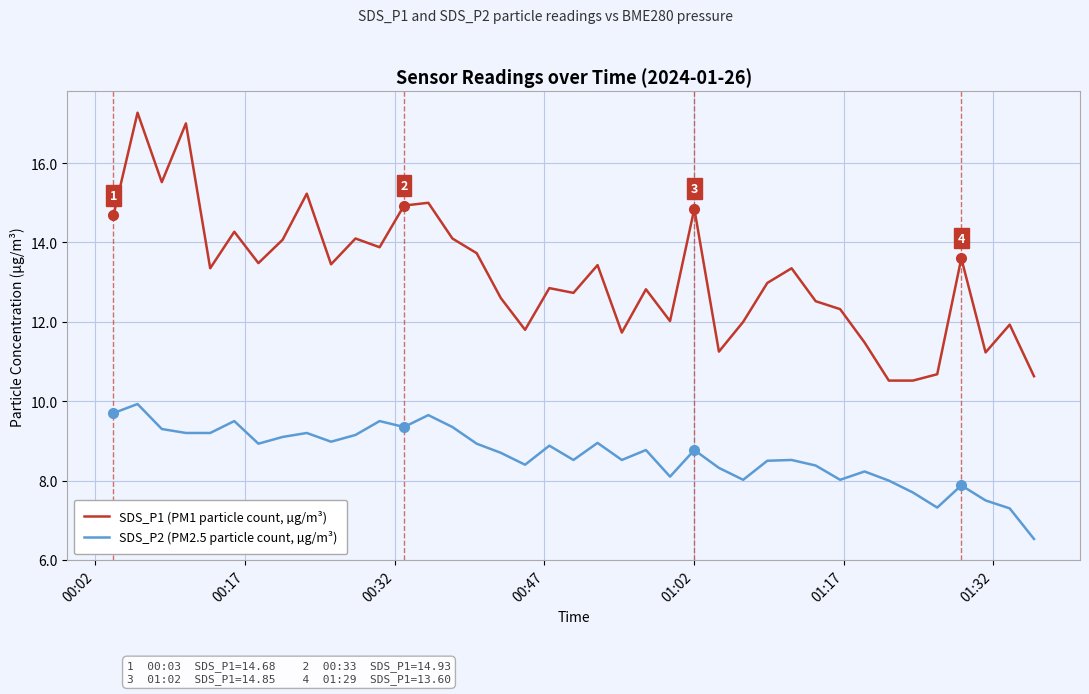

What is the highest value of the SDS_P2 (PM2.5 particle count, µg/m³) series?

9.9